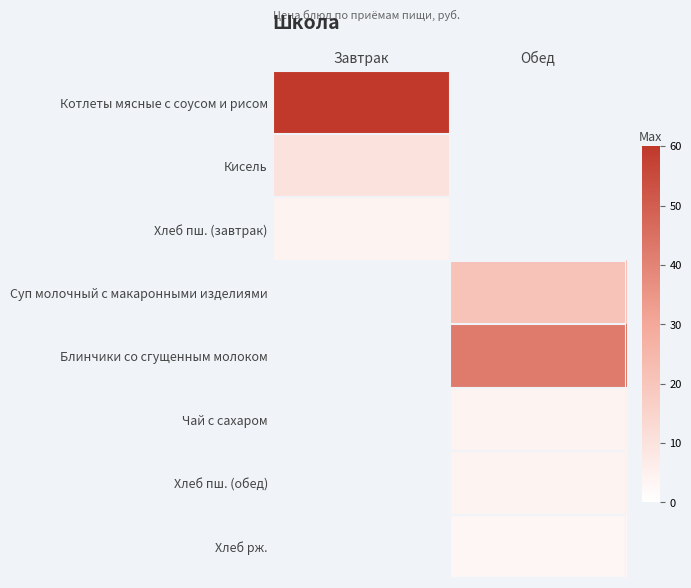

Reading right to left, transcribe all the data shown in this chart.

Котлеты мясные с соусом и рисом: Обед=0.0	Завтрак=60.0
Кисель: Обед=0.0	Завтрак=10.0
Хлеб пш. (завтрак): Обед=0.0	Завтрак=4.2
Суп молочный с макаронными изделиями: Обед=21.0	Завтрак=0.0
Блинчики со сгущенным молоком: Обед=42.0	Завтрак=0.0
Чай с сахаром: Обед=4.0	Завтрак=0.0
Хлеб пш. (обед): Обед=4.2	Завтрак=0.0
Хлеб рж.: Обед=3.0	Завтрак=0.0